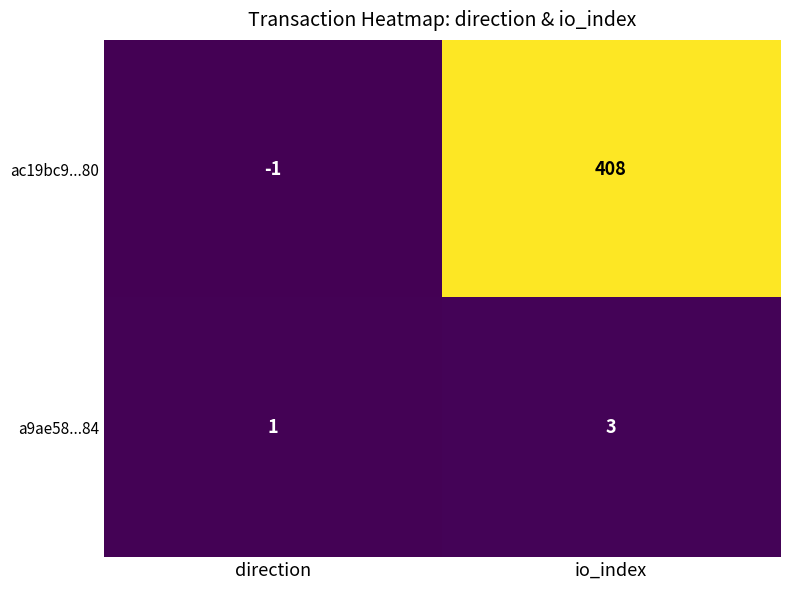

At how many categories does at least one series exceed 64?

1